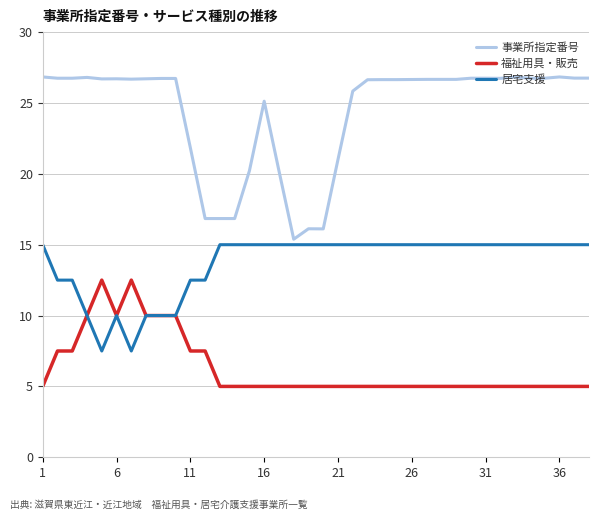

What is the lowest value of the 事業所指定番号 series?

15.4